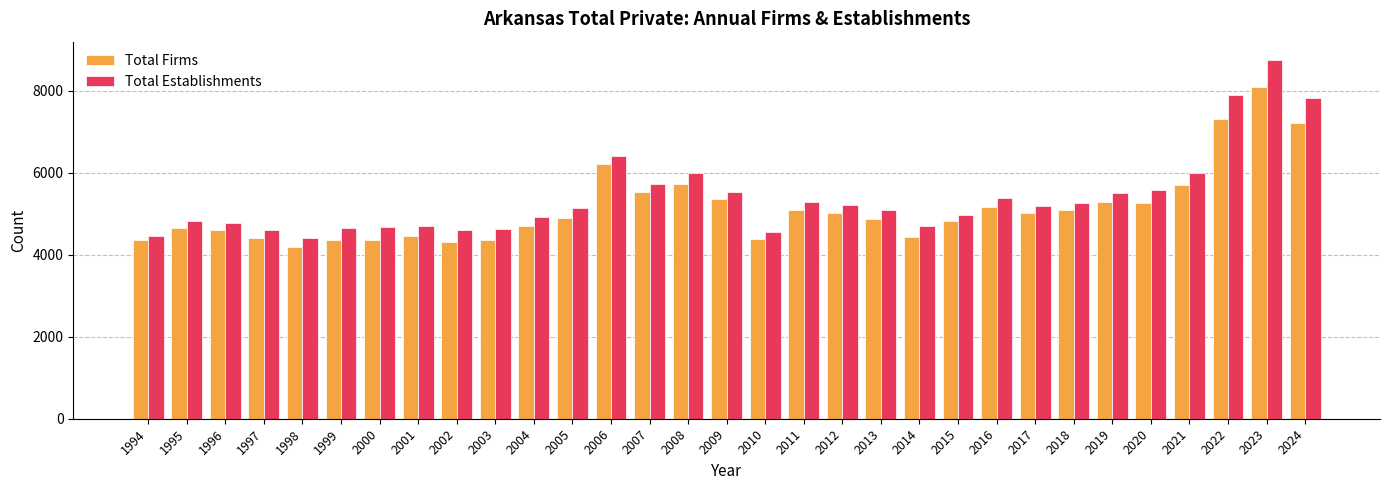

Where is Total Firms nearest to the value 6138?

2006